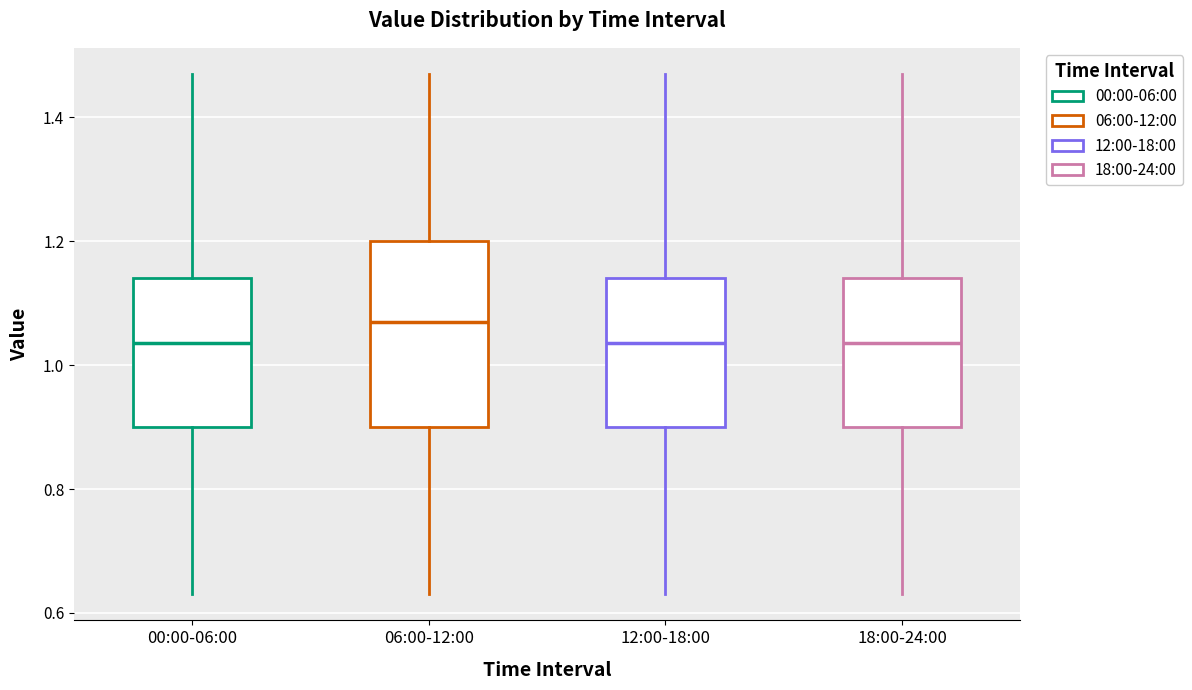

Reading left to right, read every box against the y-axis: the position of its median line, the range the box covers, and the ends of its whiskers. The values are not printed on the chart, so give them approximately, as read against the axis.

00:00-06:00: median 1.04, box 0.90 to 1.14, whiskers 0.64 to 1.48
06:00-12:00: median 1.08, box 0.90 to 1.20, whiskers 0.64 to 1.48
12:00-18:00: median 1.04, box 0.90 to 1.14, whiskers 0.64 to 1.48
18:00-24:00: median 1.04, box 0.90 to 1.14, whiskers 0.64 to 1.48